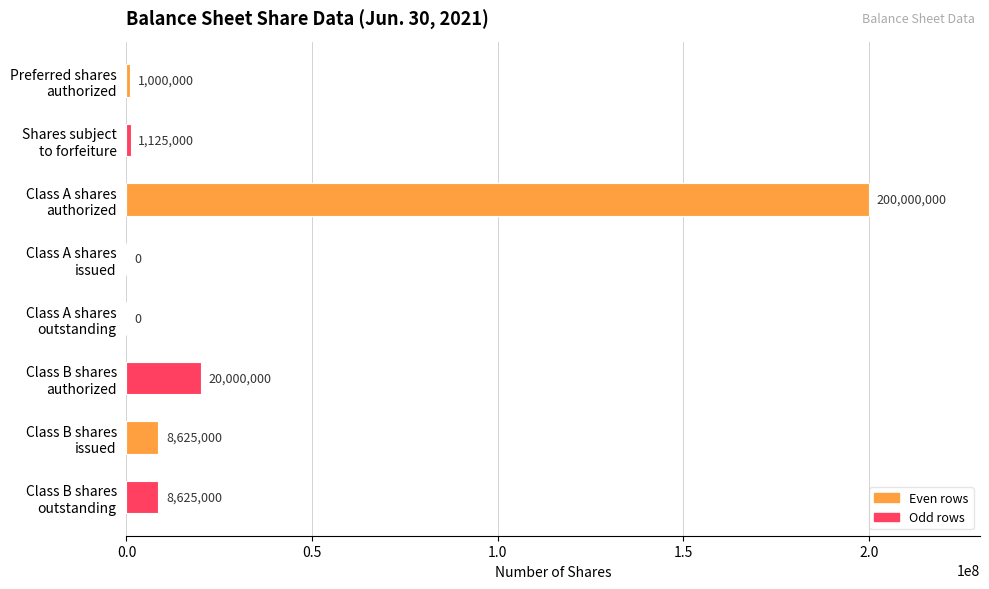

Which label corresponds to the largest value in the chart?

Class A shares
authorized